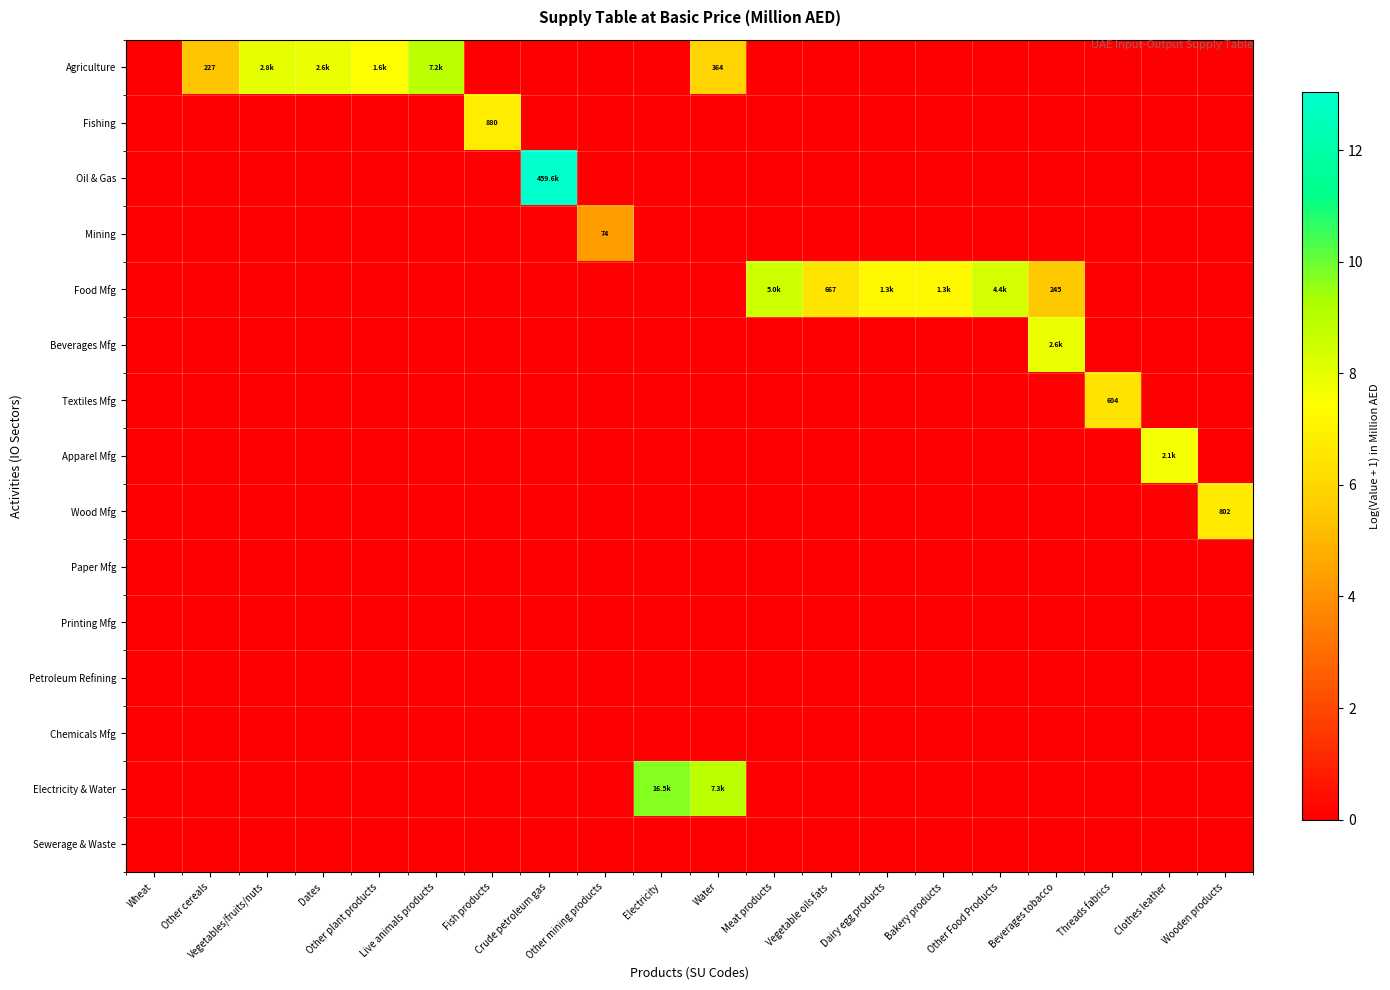

Which has a higher value, Threads fabrics or Other plant products?

Other plant products